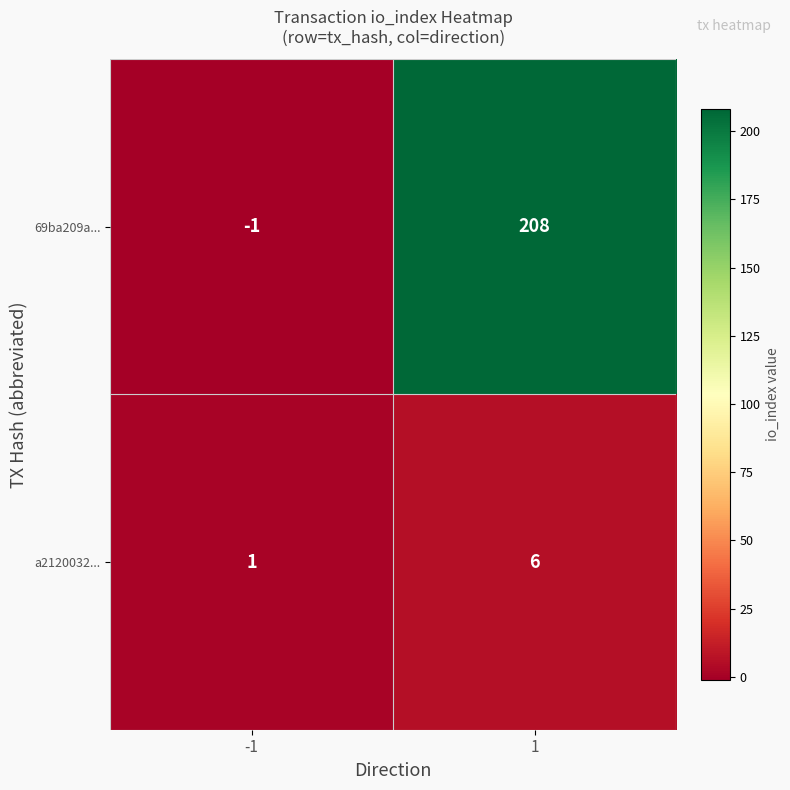

What is the smallest value displayed?

-1